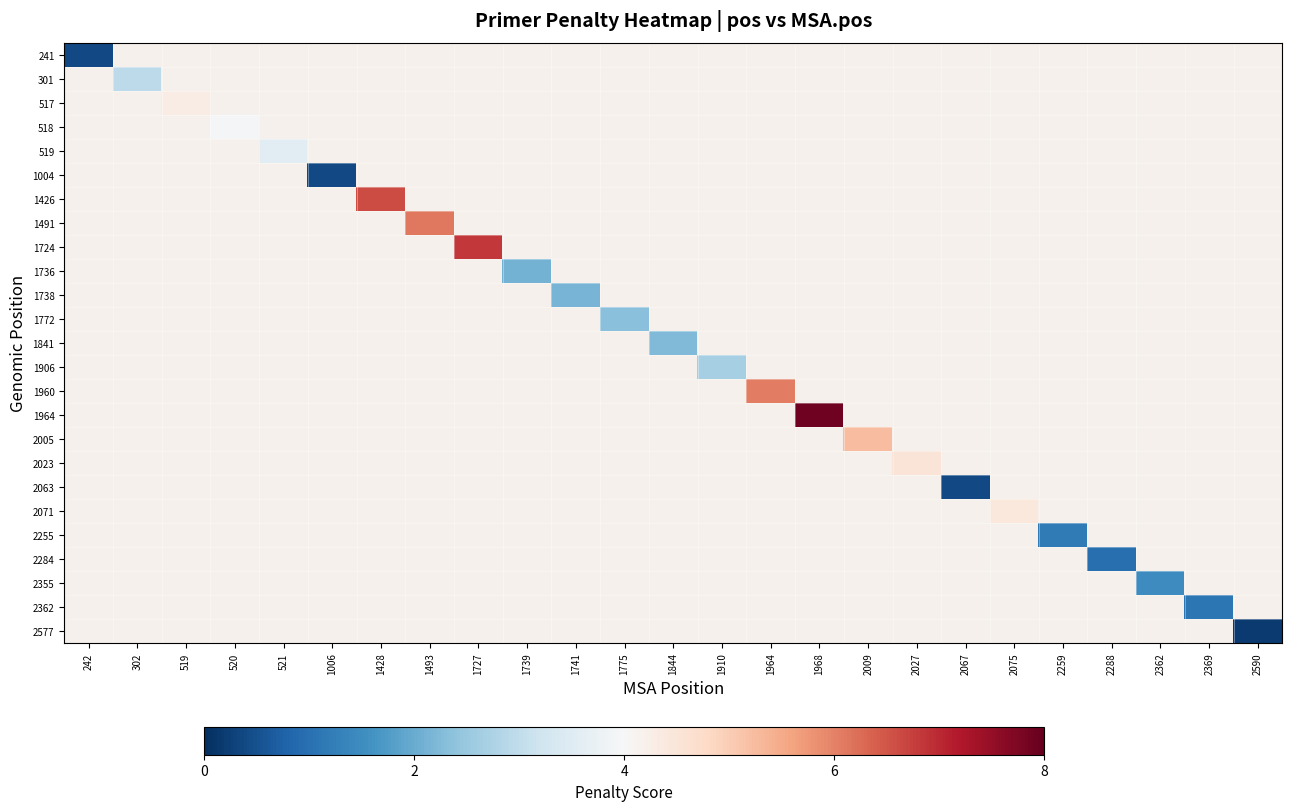

Which label corresponds to the smallest value in the chart?

2590